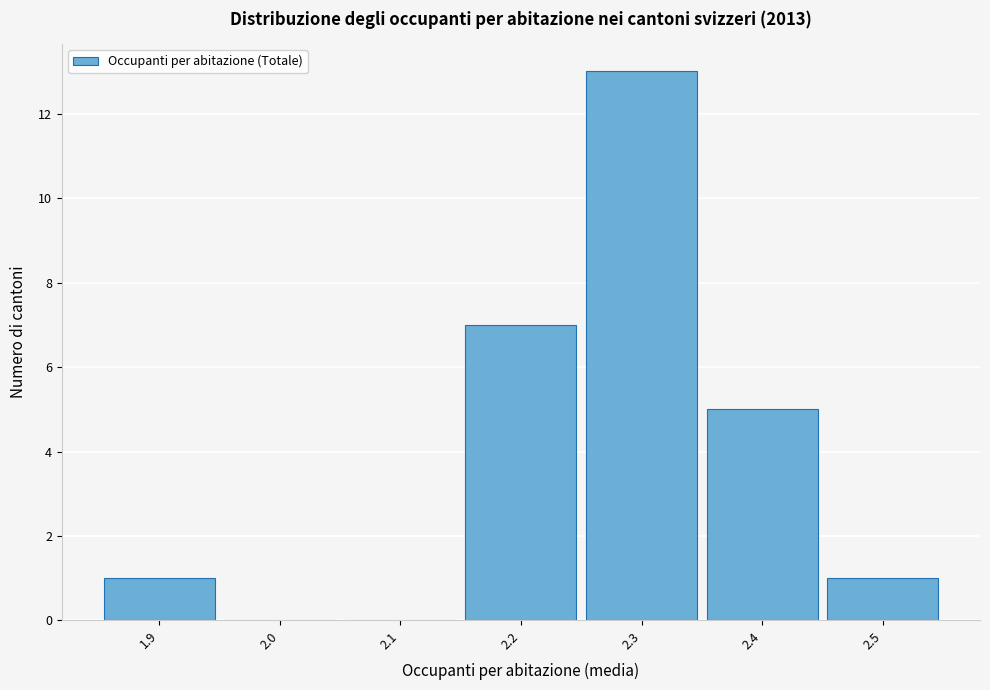

Reading left to right, list every bar in this chart as the range it spans on the x-axis followed by its height. The values are not printed on the chart, so give them approximately, as read against the axis.

1.85 to 1.95: 1
1.95 to 2.05: 0
2.05 to 2.15: 0
2.15 to 2.25: 7
2.25 to 2.35: 13
2.35 to 2.45: 5
2.45 to 2.55: 1